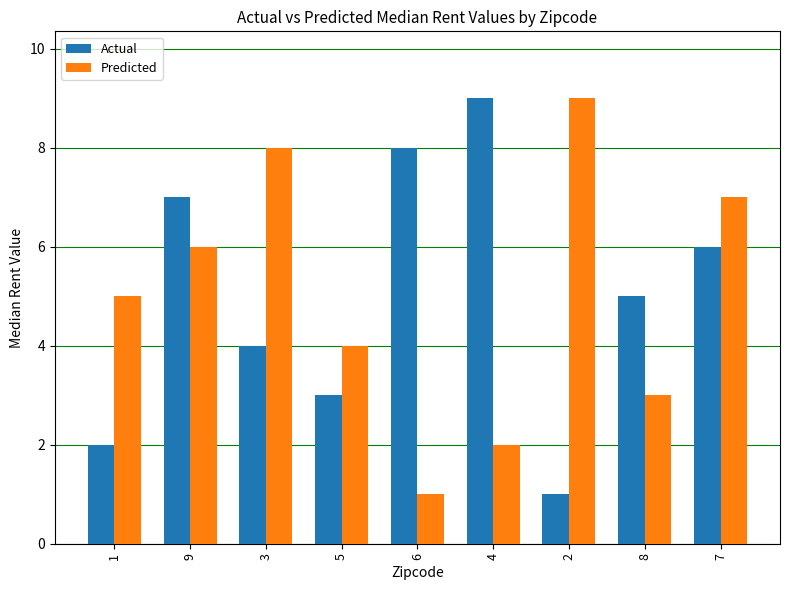

The Actual series shows 8 at 7. True or false?

False